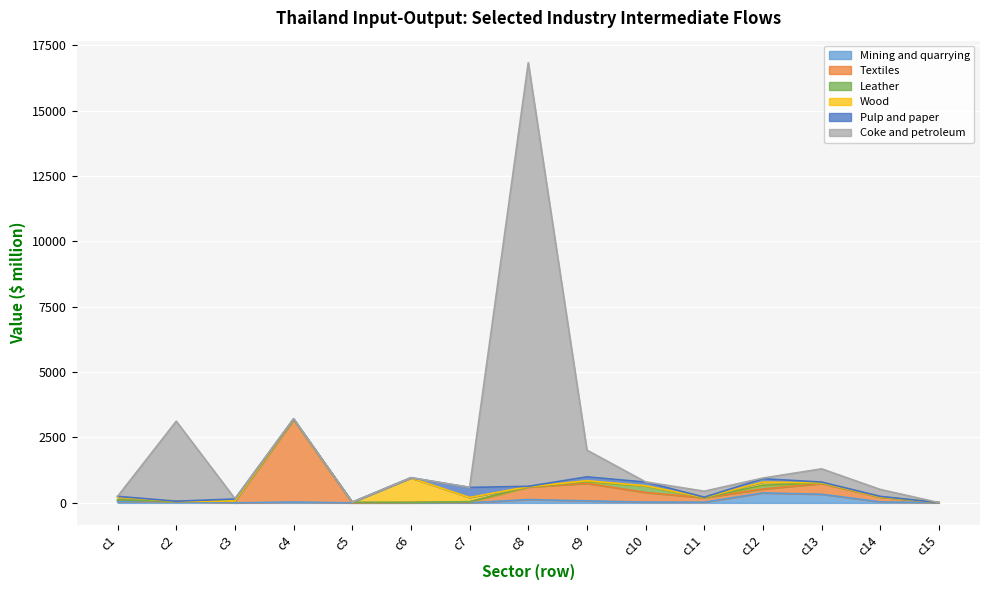

The Mining and quarrying series shows 380.1 at c12. True or false?

True